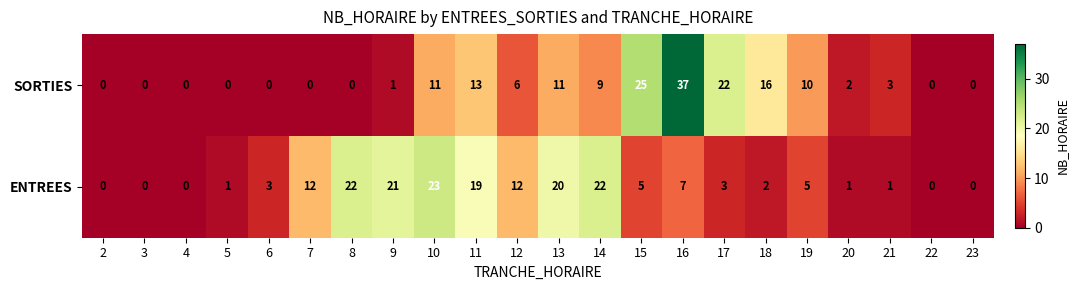

True or false: ENTREES has a value of 20 at 13.

True